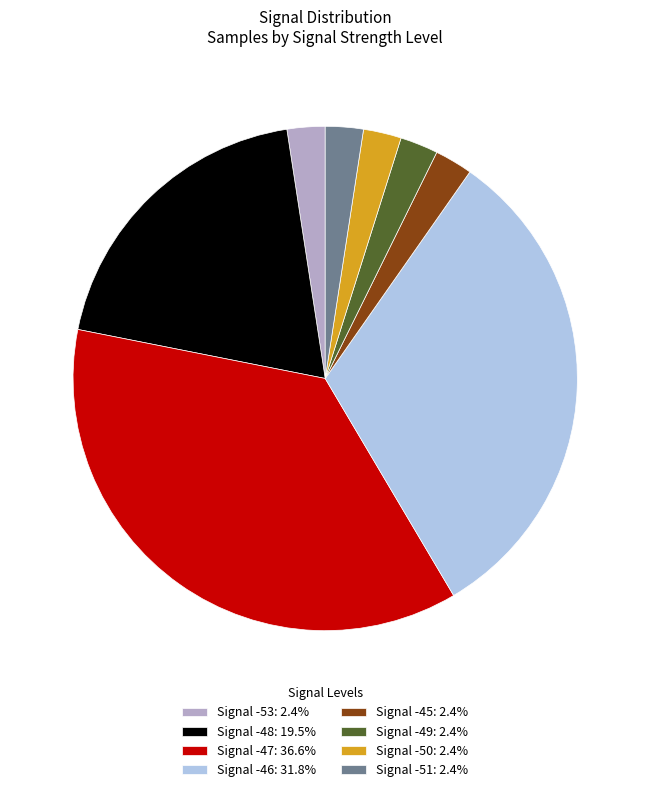

Approximately how many times larger is the value at Signal -46: 31.8% compared to Signal -45: 2.4%?

13.1